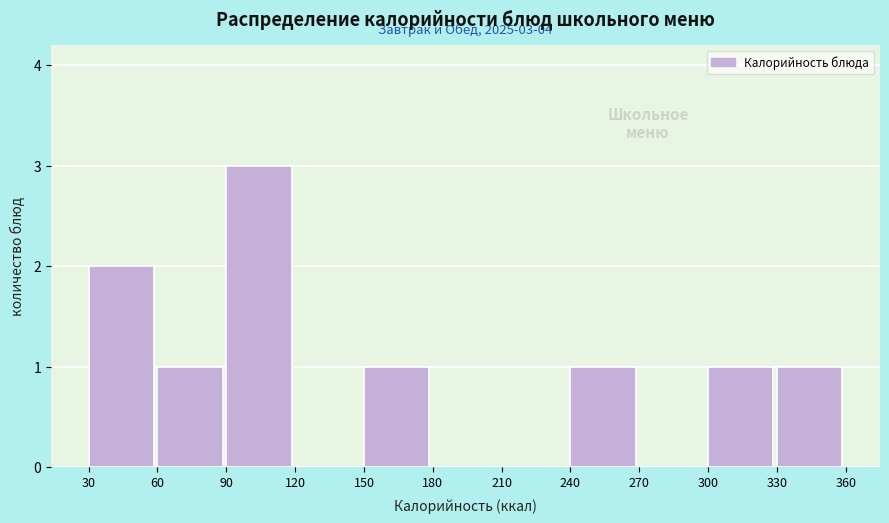

Which range on the x-axis has the tallest bar?

90 to 120